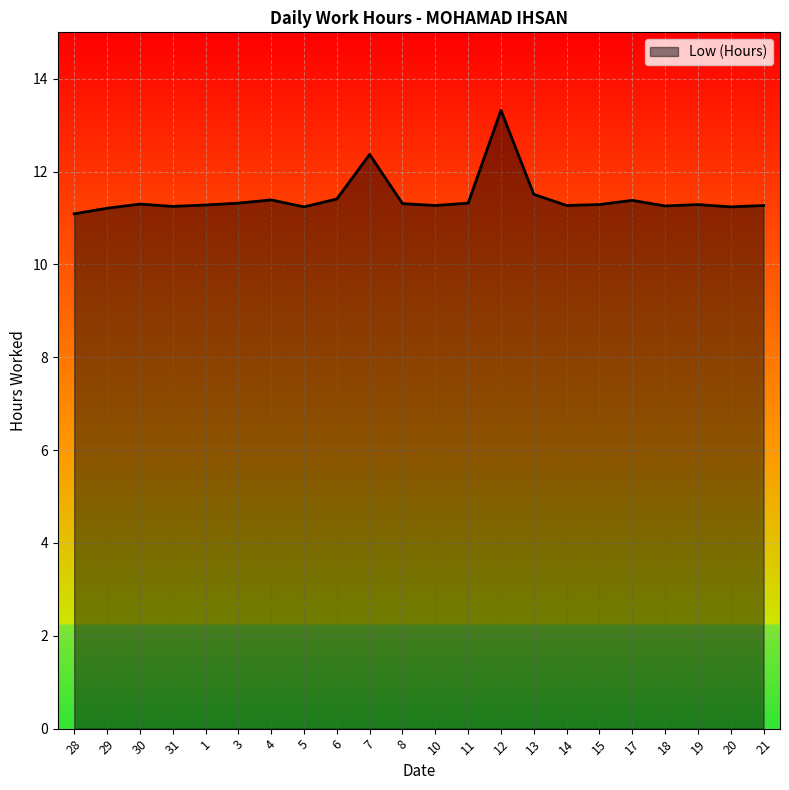

What is the maximum value shown in the chart?

13.3